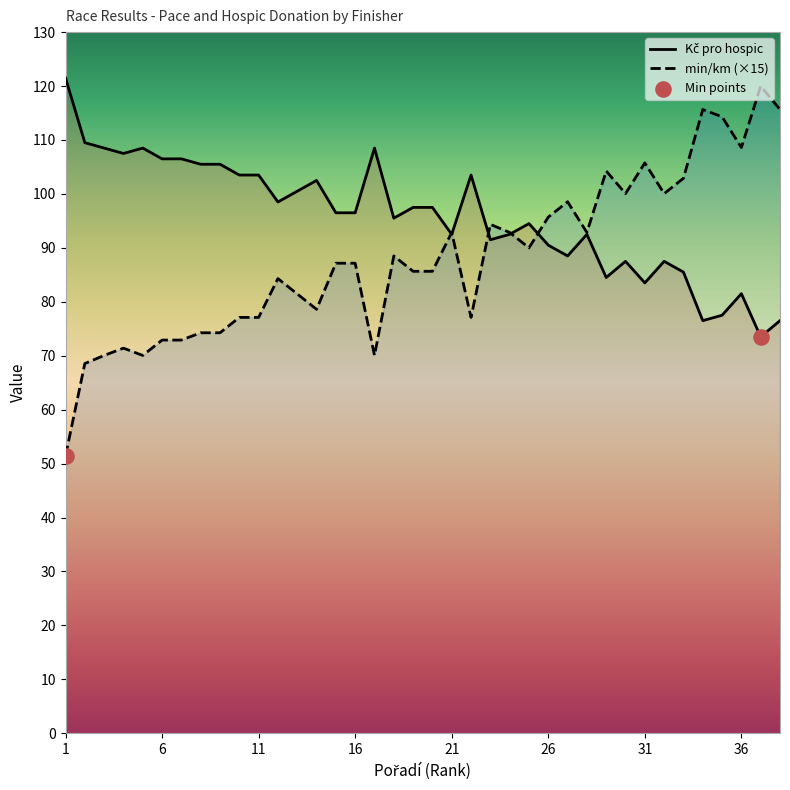

Which series contains the highest Y value?

Kč pro hospic